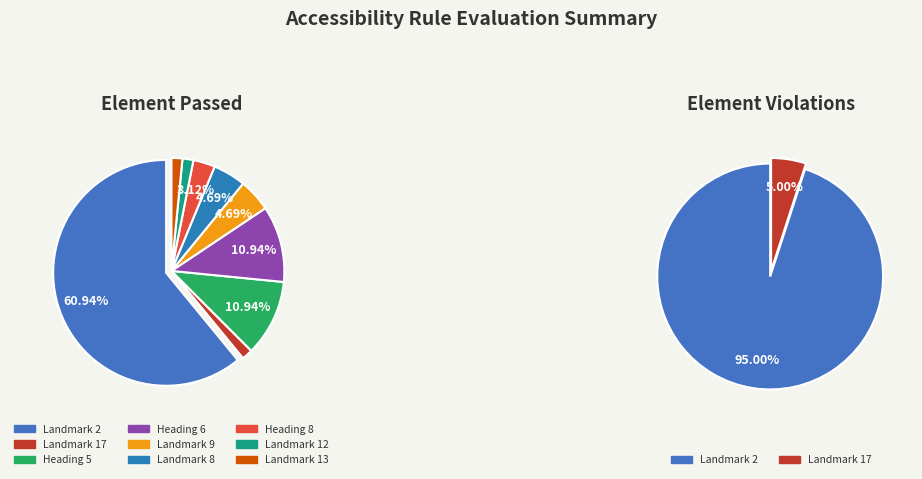

True or false: Heading 6 accounts for 4% of the total.

False